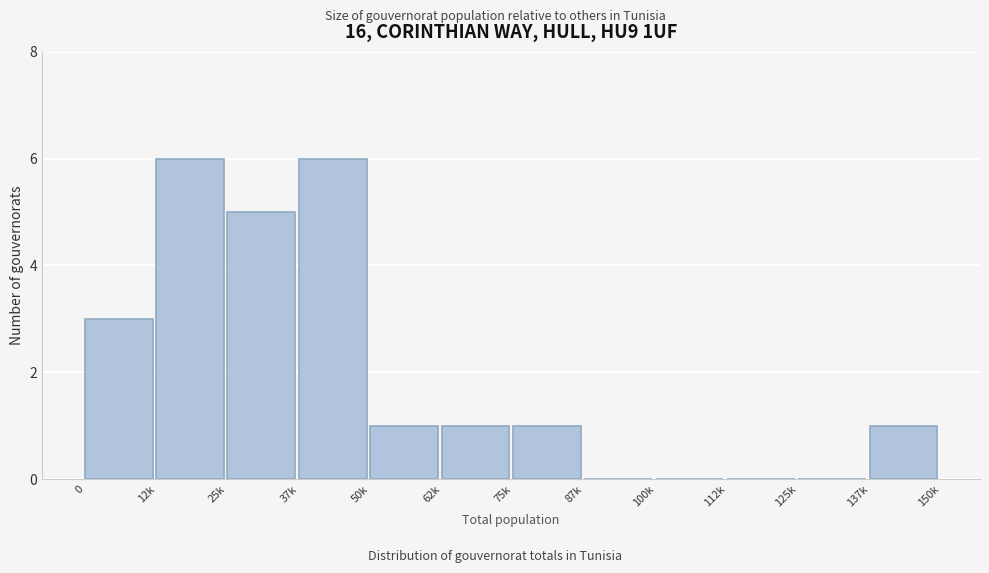

Reading left to right, extract all data points from this chart.

0=3	12k=6	25k=5	37k=6	50k=1	62k=1	75k=1	87k=0	100k=0	112k=0	125k=0	137k=1